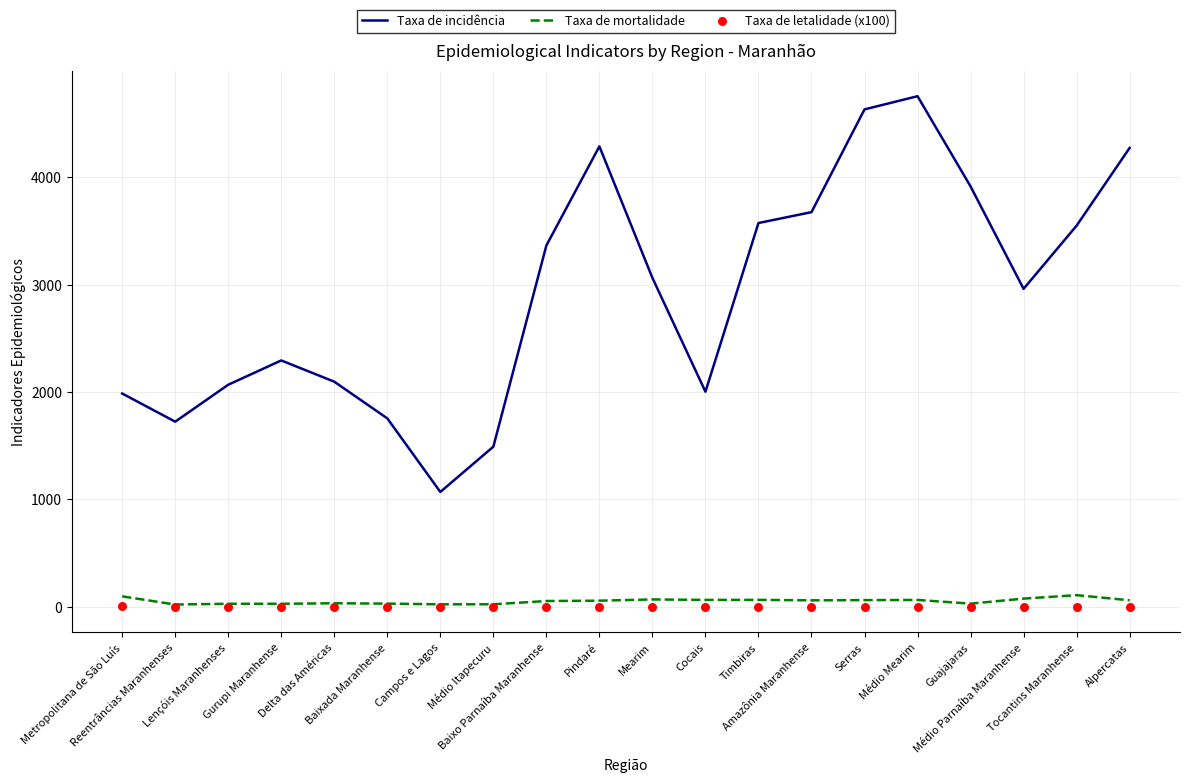

Which series has the widest spread of Y values?

Taxa de incidência